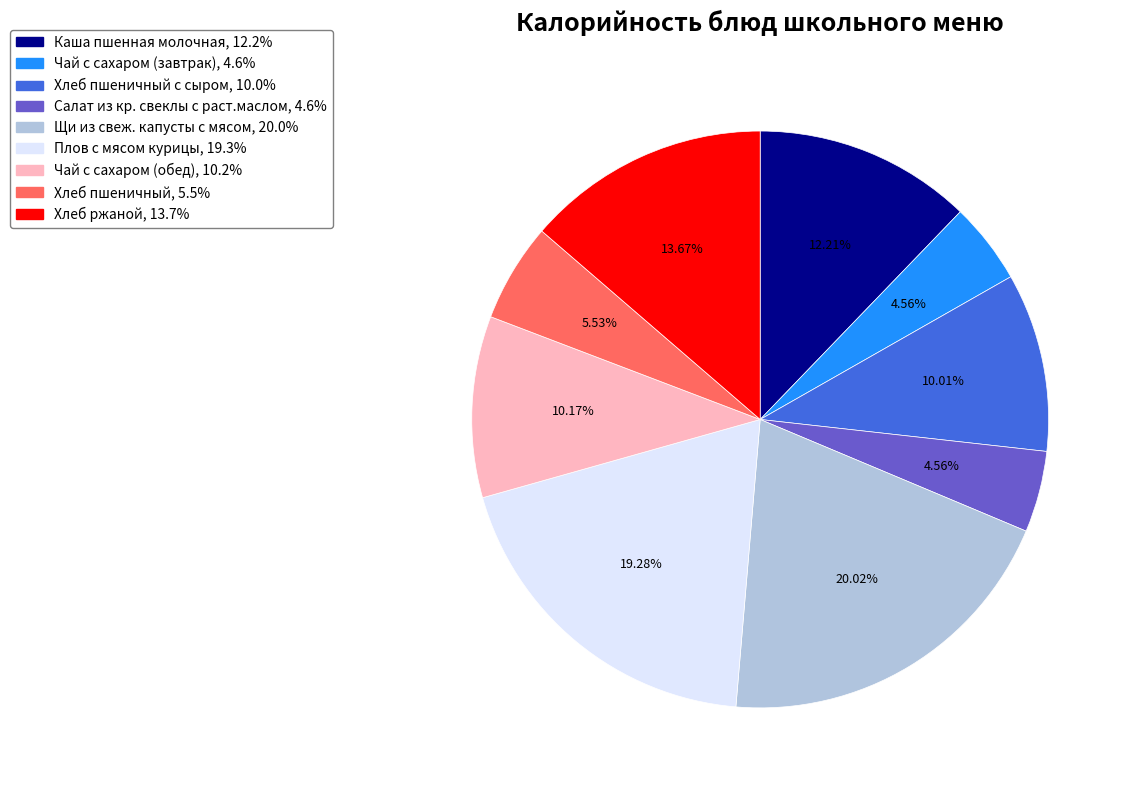

Is there any slice that represents more than half of the pie?

No